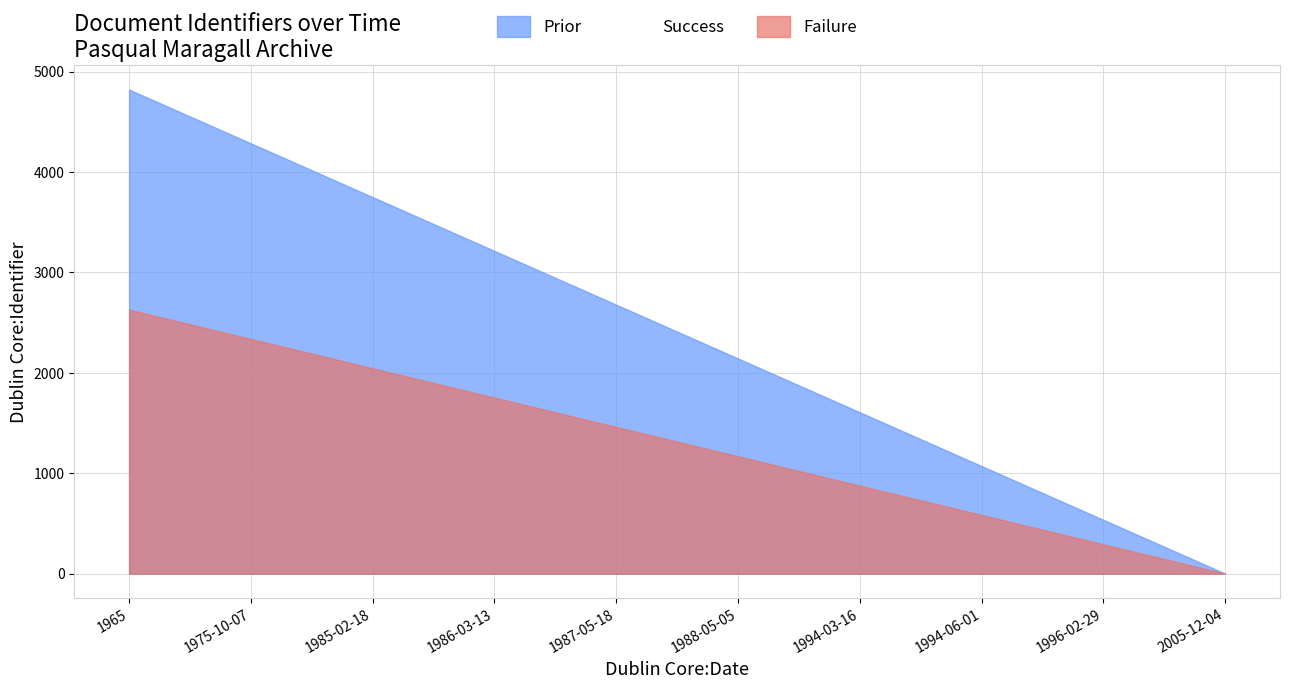

Which category has the highest value across all series?

1996-02-29